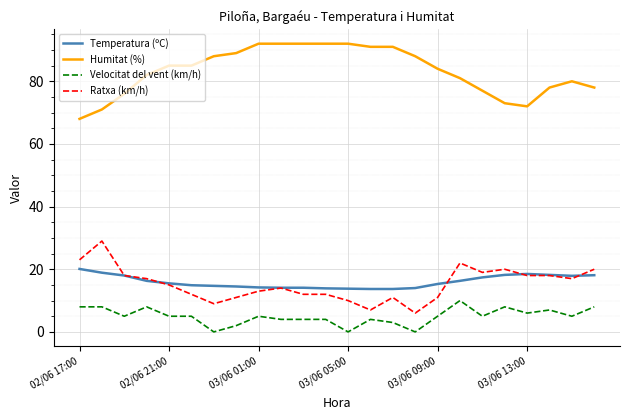

Rank the series by their maximum value, from lowest to highest.

Velocitat del vent (km/h), Temperatura (ºC), Ratxa (km/h), Humitat (%)